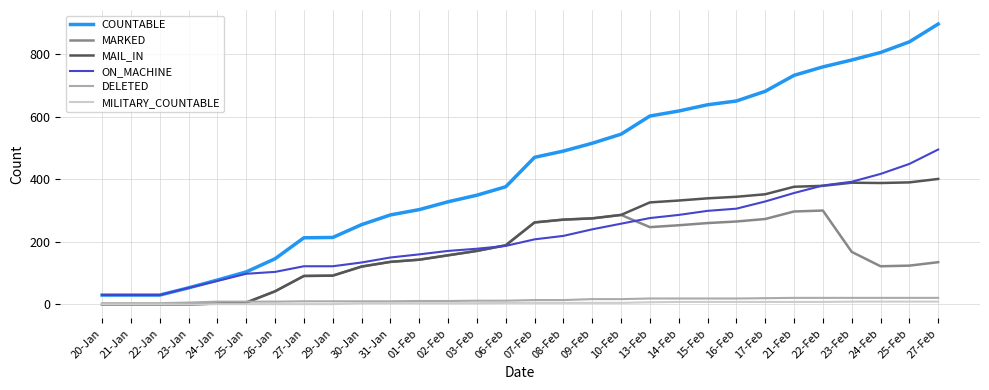

How many lines are shown in the chart?

6